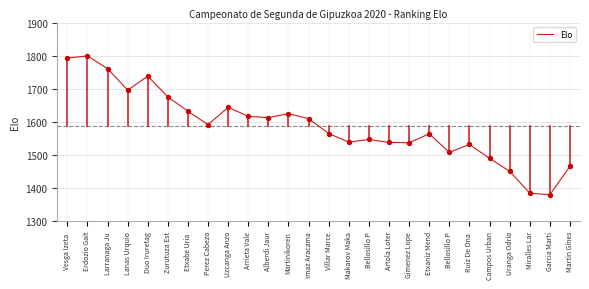

Which has a higher value, Bellosillo P or Zurutuza Est?

Zurutuza Est